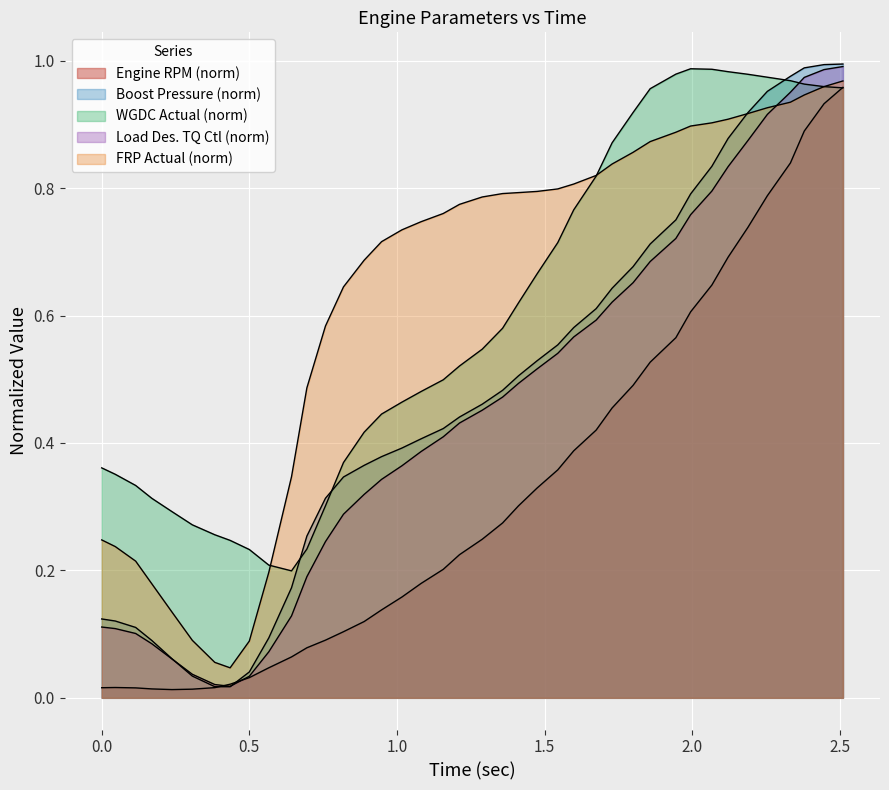

How many intersections are there between engine_rpm and wgdc?

1